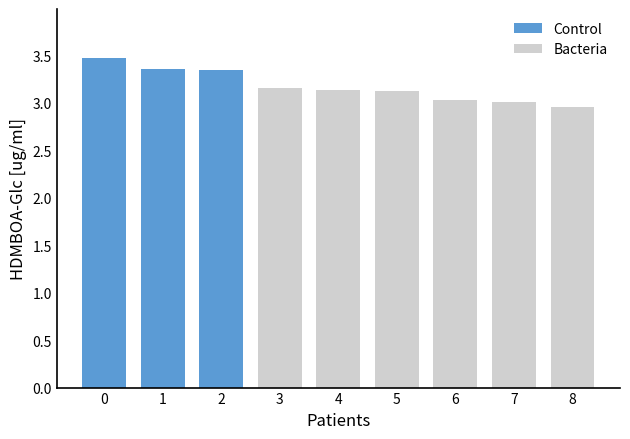

True or false: the data shows 3.3 at 2.

True